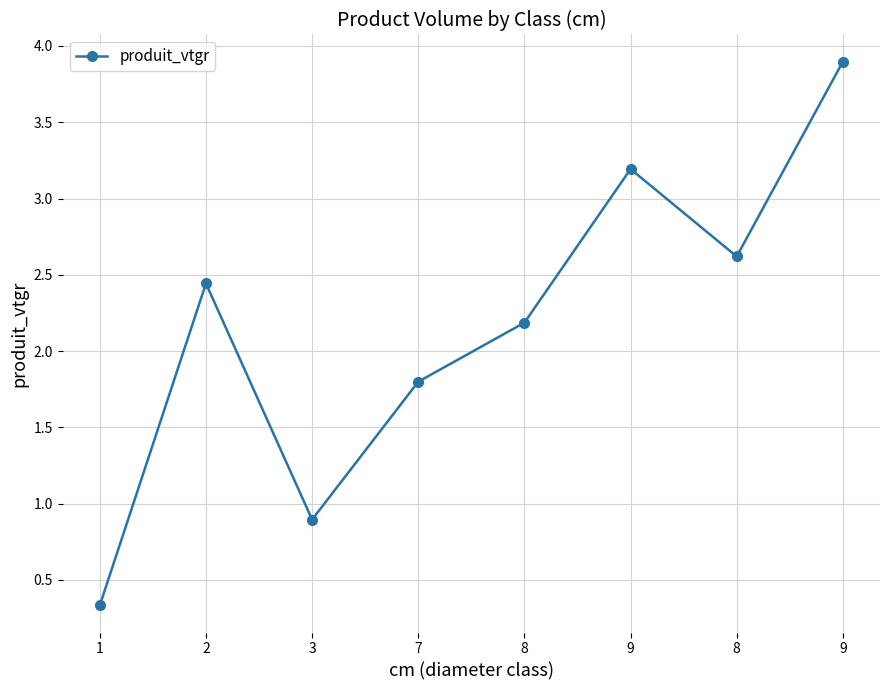

What is the smallest value displayed?

0.3